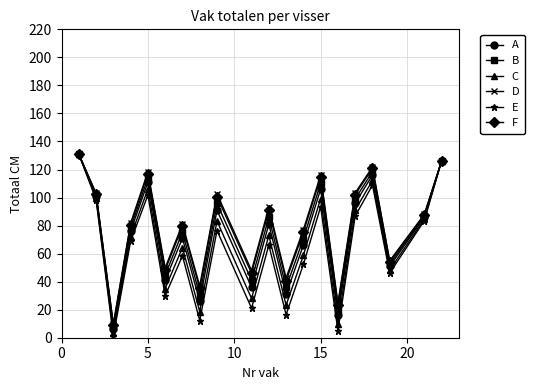

What is the difference between the maximum and second lowest values in the F series?

107.6